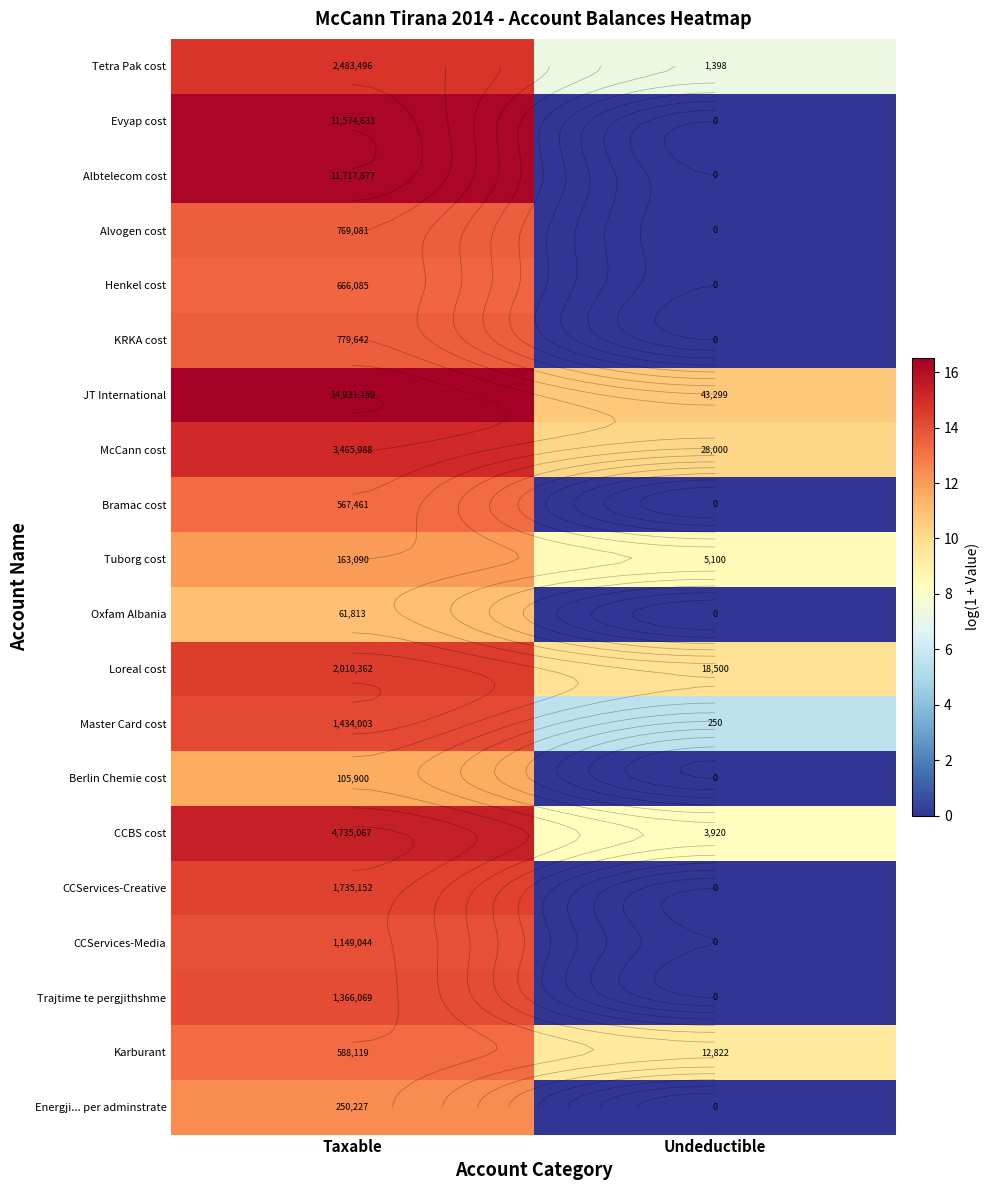

What is the total value across all series at Undeductible?

69.8